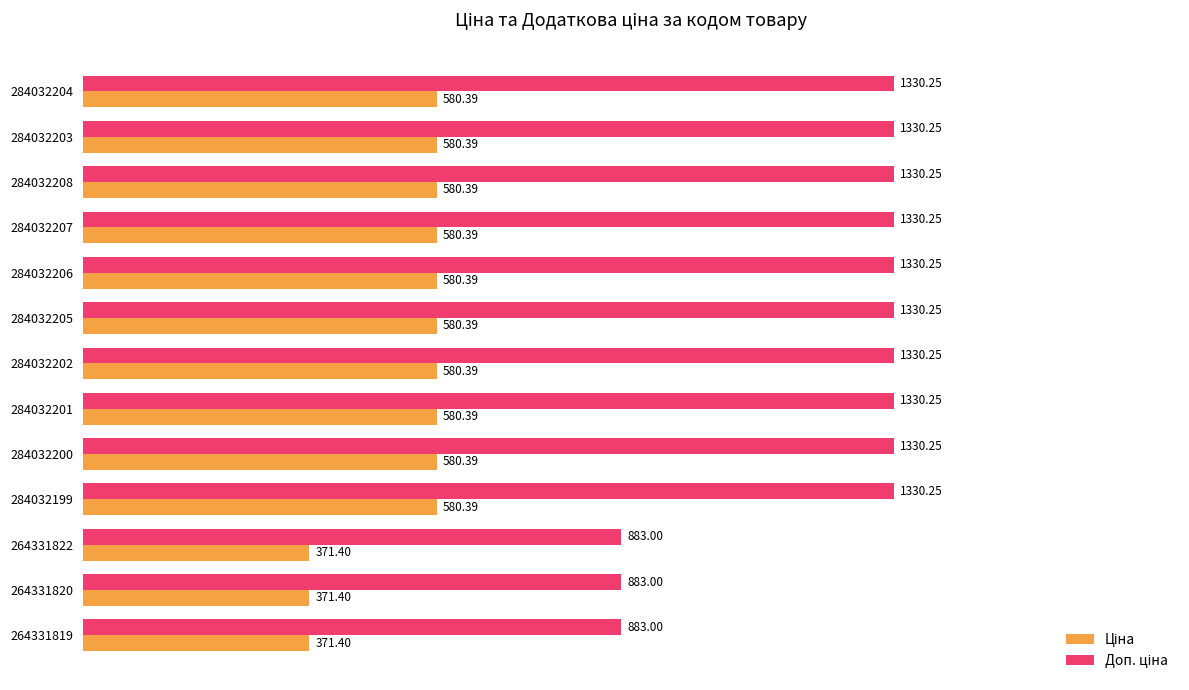

What is the spread (max minus min) of values at 284032203?

749.9